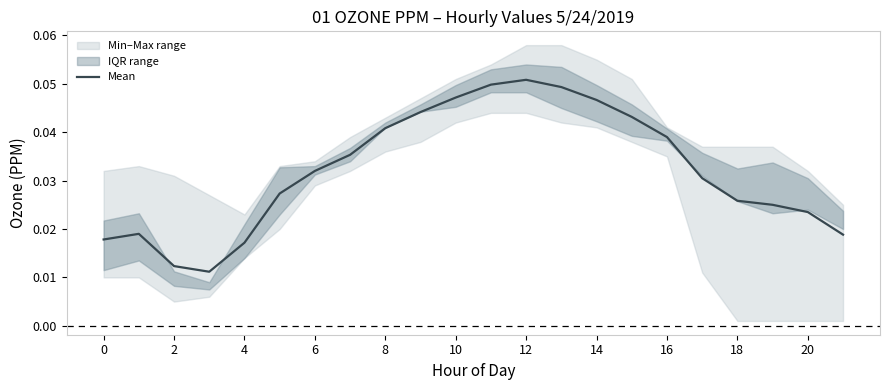

The value at 21 is 0.0. True or false?

False